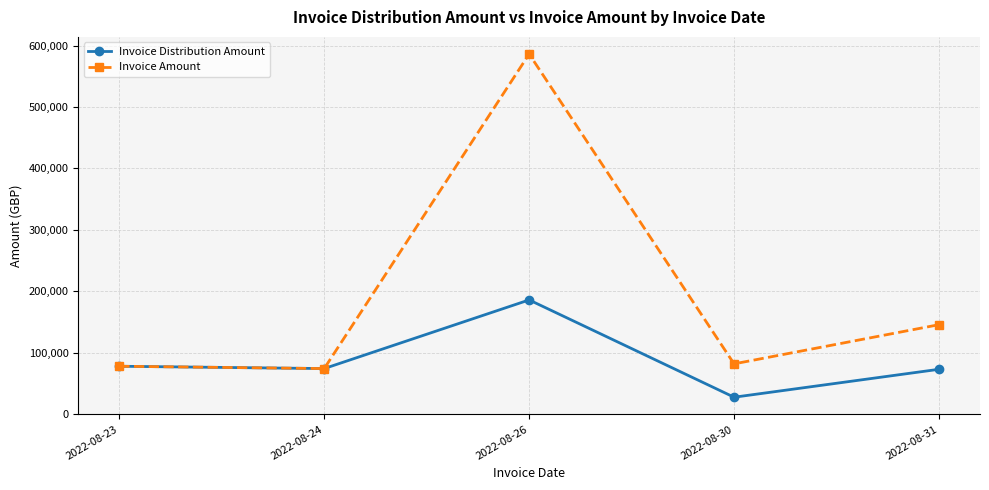

Rank the series at 2022-08-31 from highest to lowest value.

Invoice Amount, Invoice Distribution Amount